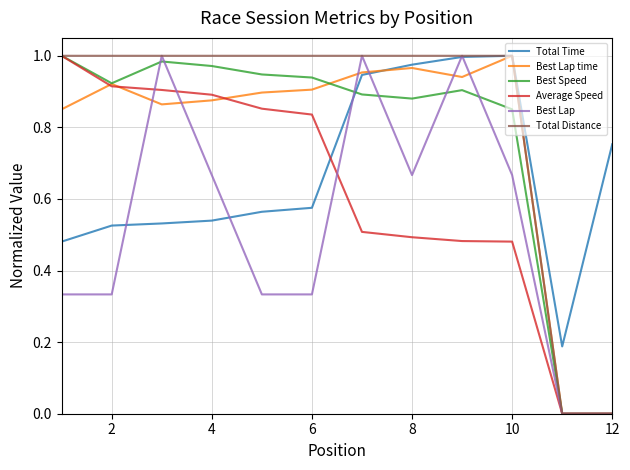

Is this an area chart (filled region under the line)?

No